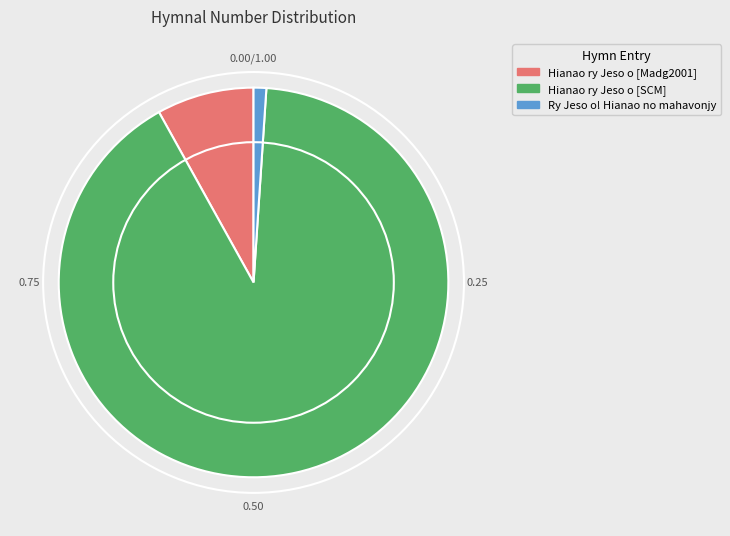

Does any single category account for the majority?

Yes